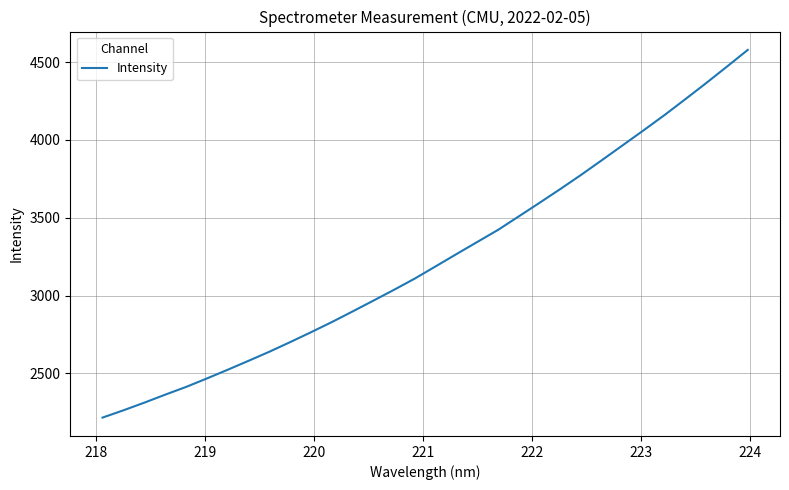

What is the sum of all values?

103603.2